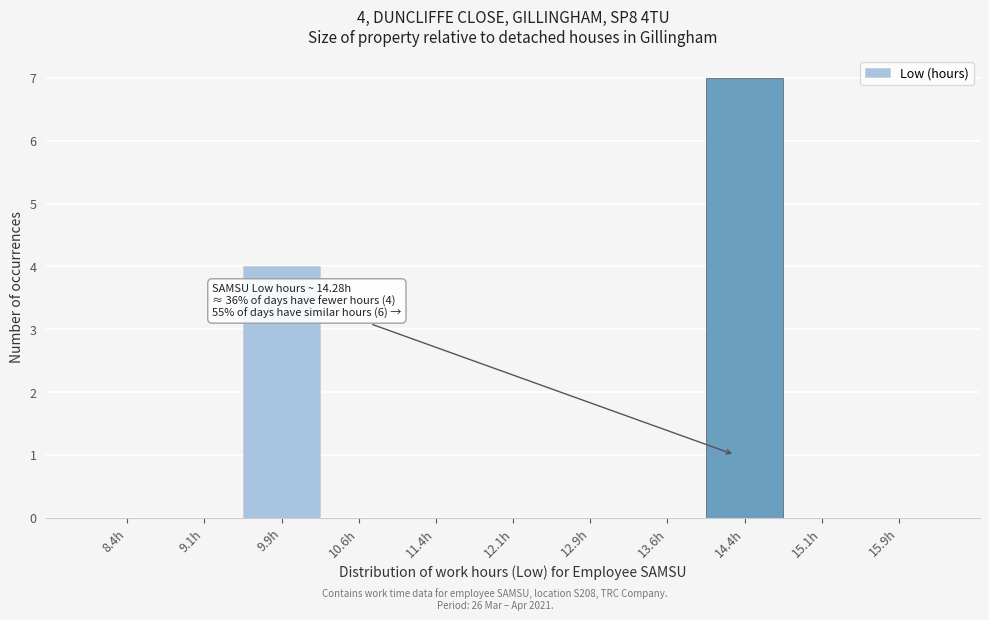

Over which range of the x-axis is the bar tallest?

14.00 to 14.75